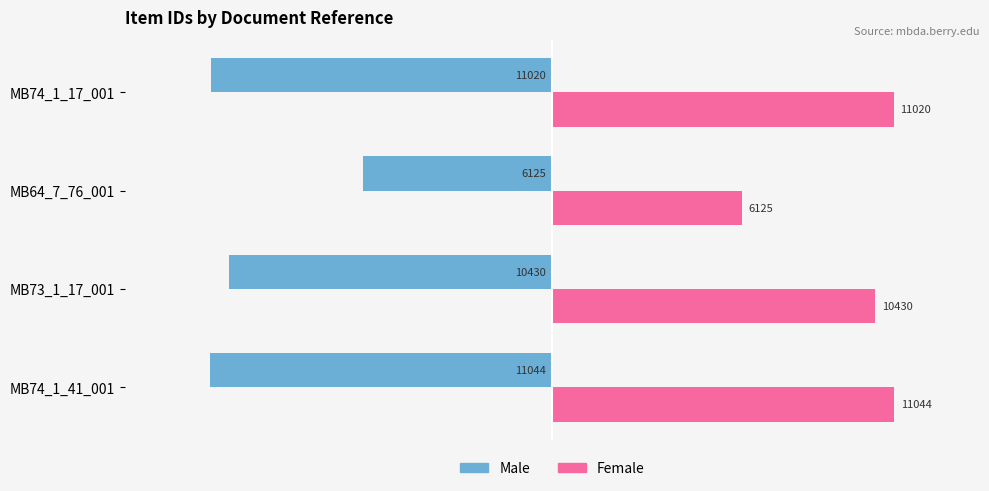

What is the difference between the highest and lowest values at MB74_1_17_001?

22040